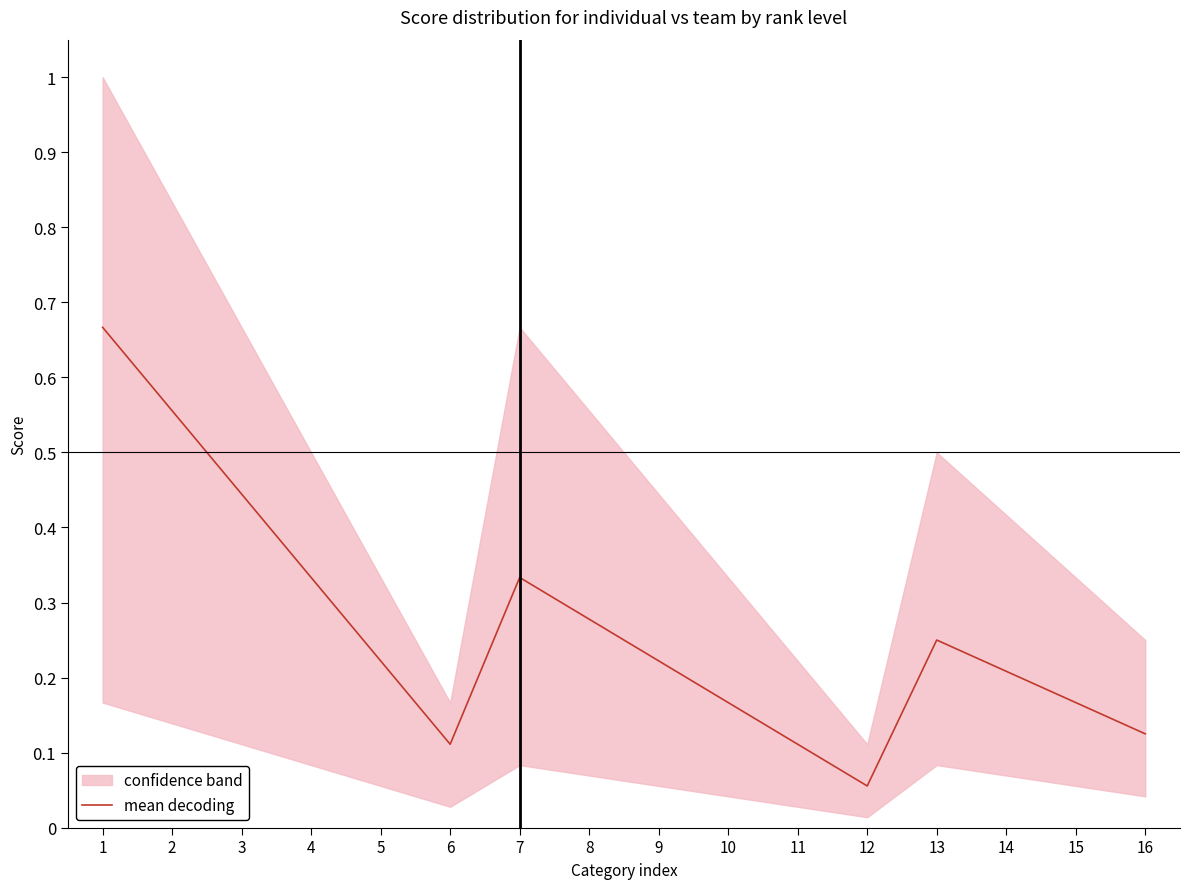

What is the maximum value shown in the chart?

0.7